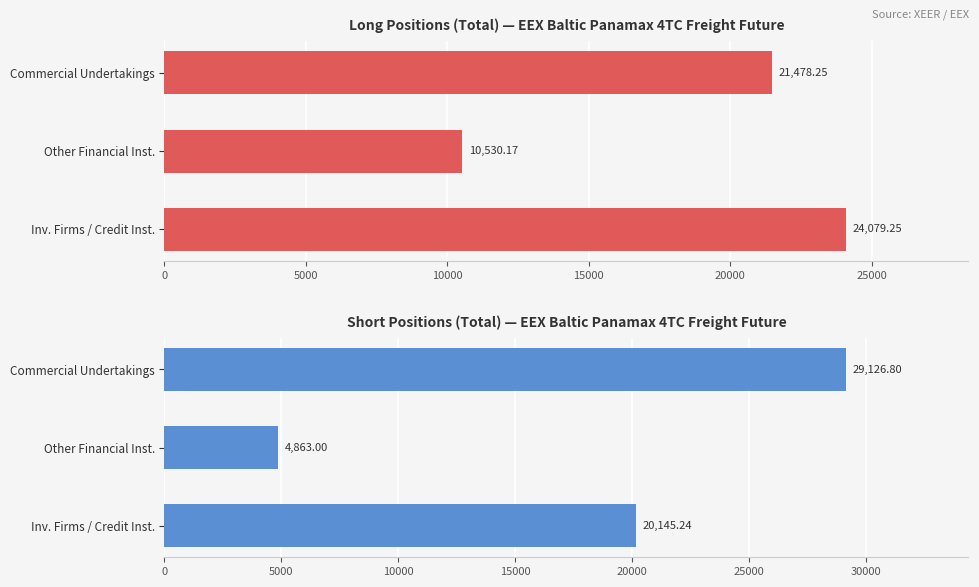

What is the maximum value for Long?

24079.2